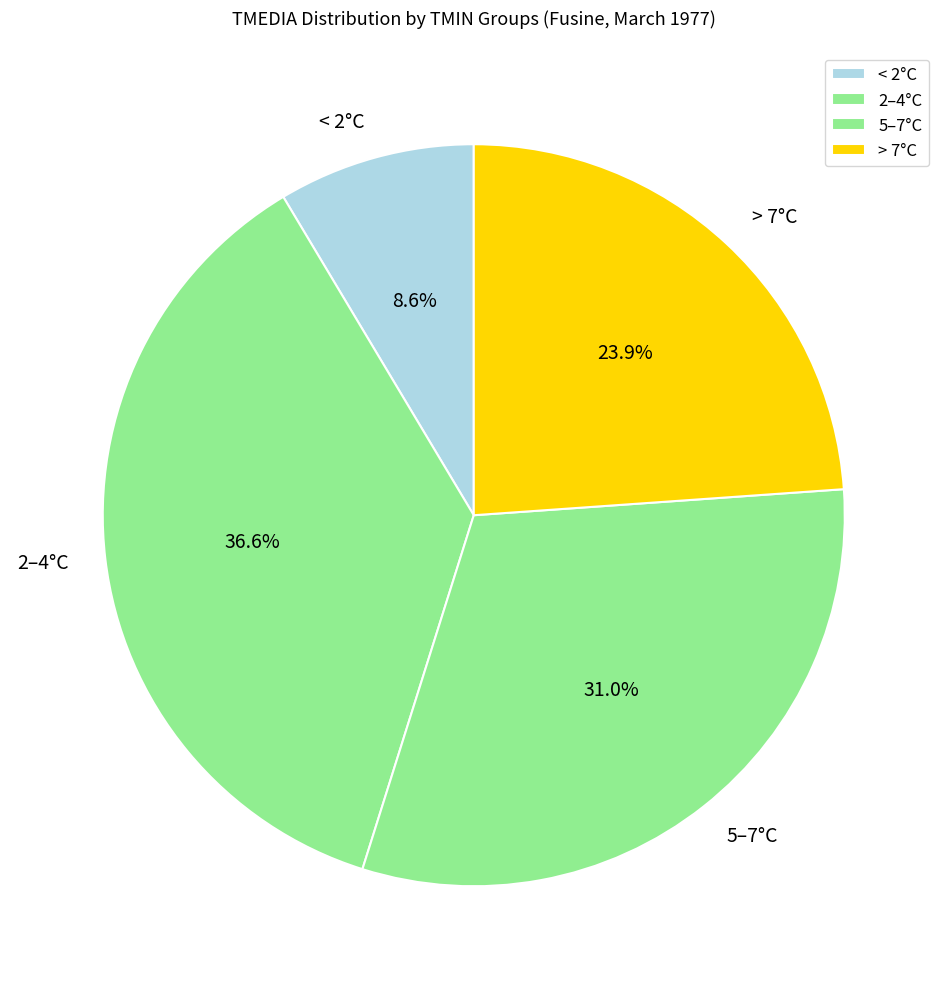

Which has a higher value, 2–4°C or > 7°C?

2–4°C